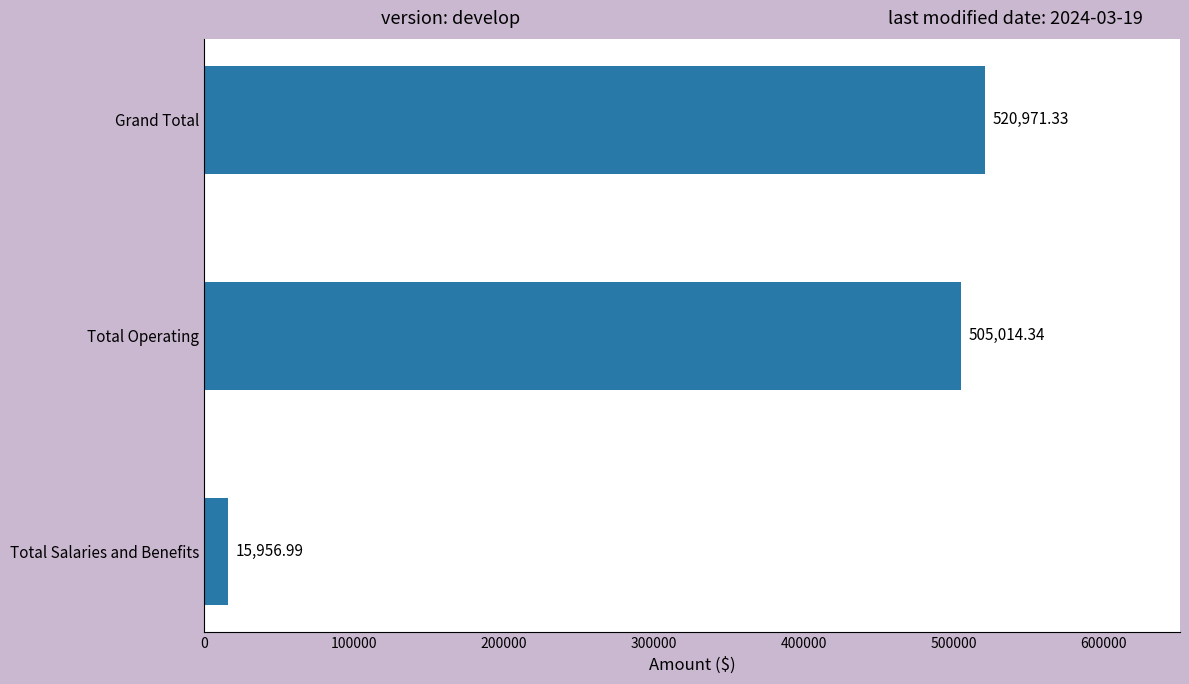

At which label is the value closest to 268464?

Total Operating